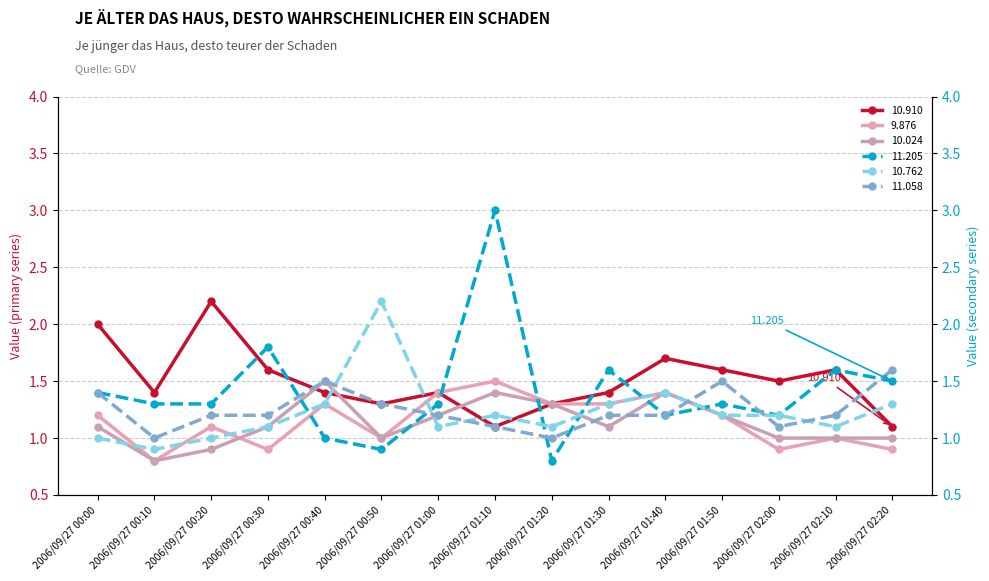

At which category does the chart reach its minimum across all series?

2006/09/27 01:20